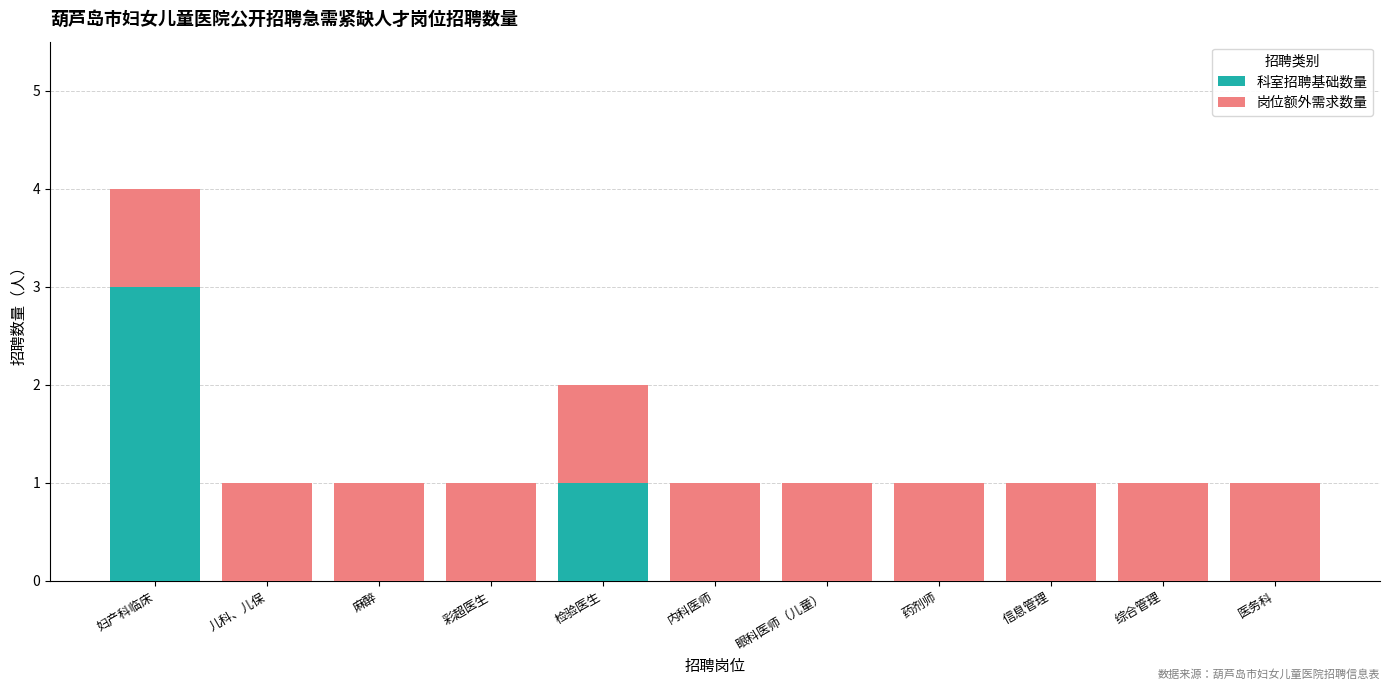

At which category is the sum across all series the highest?

妇产科临床